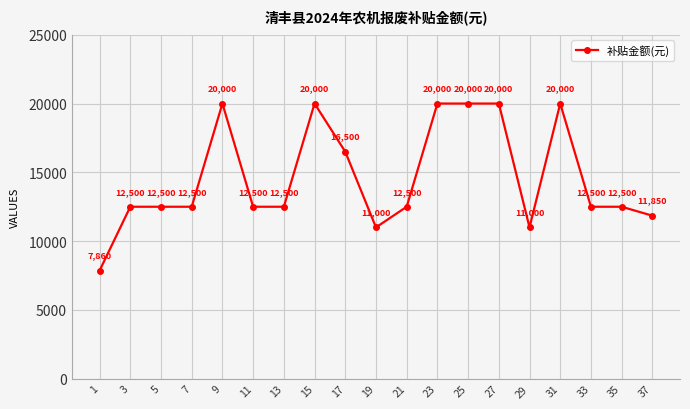

How many series are shown in this chart?

1